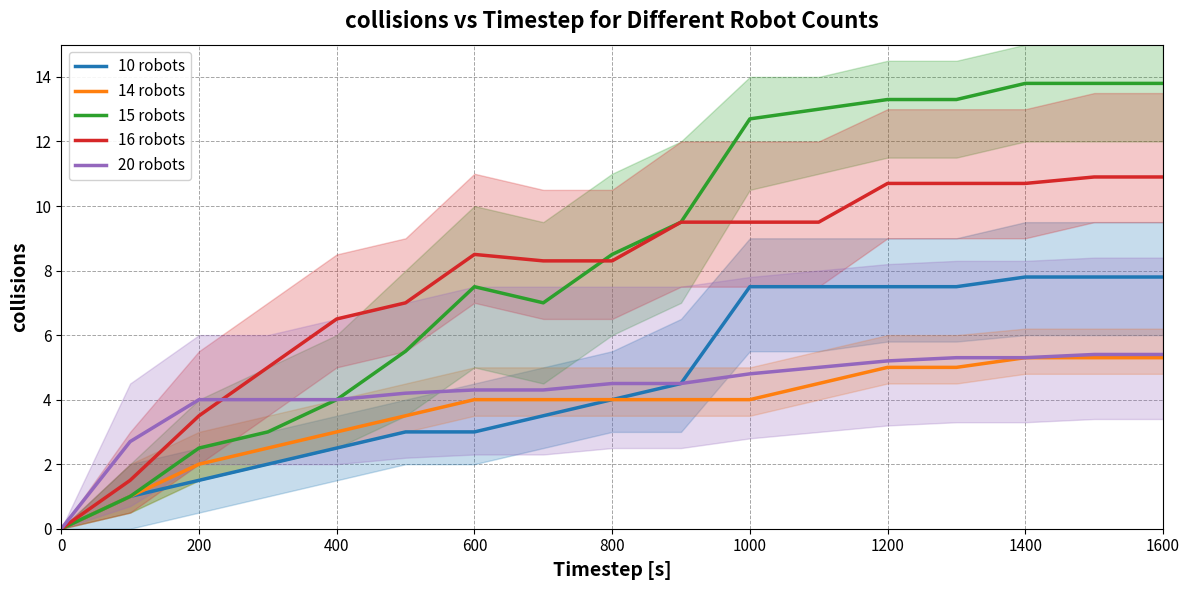

True or false: 14 robots and 10 robots intersect in this chart.

False